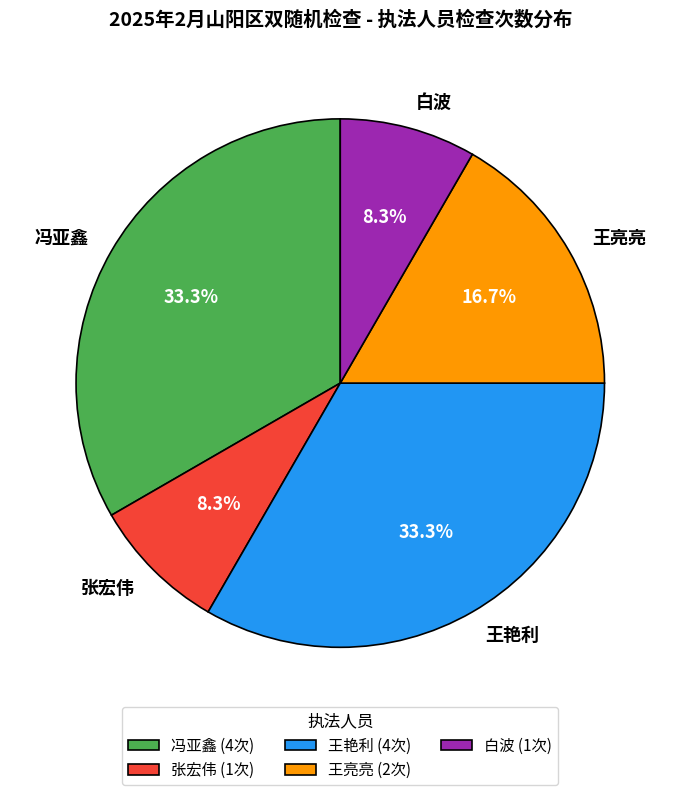

To the nearest percent, what percentage of the pie is 王亮亮?

17%